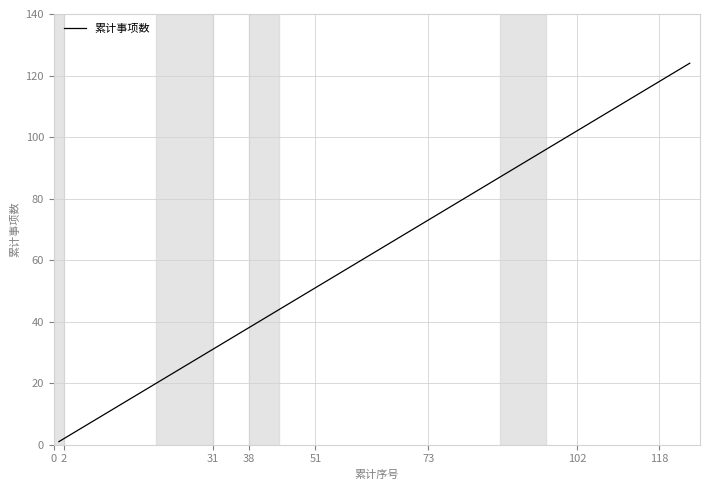

What is the difference between the maximum and minimum values?

123